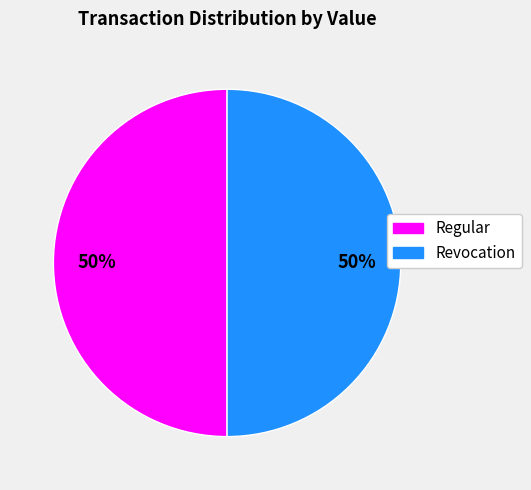

To the nearest percent, what percentage of the pie is Regular?

50%